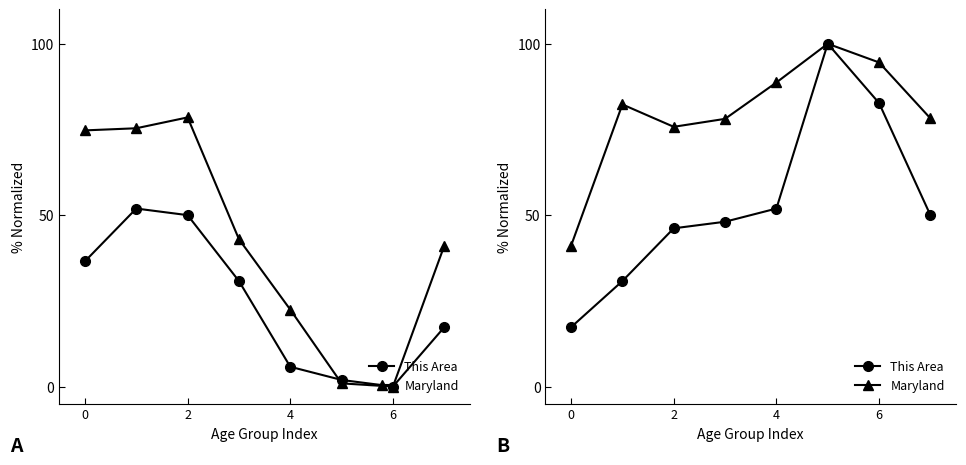

What value does the Maryland series have at 0?

41.1